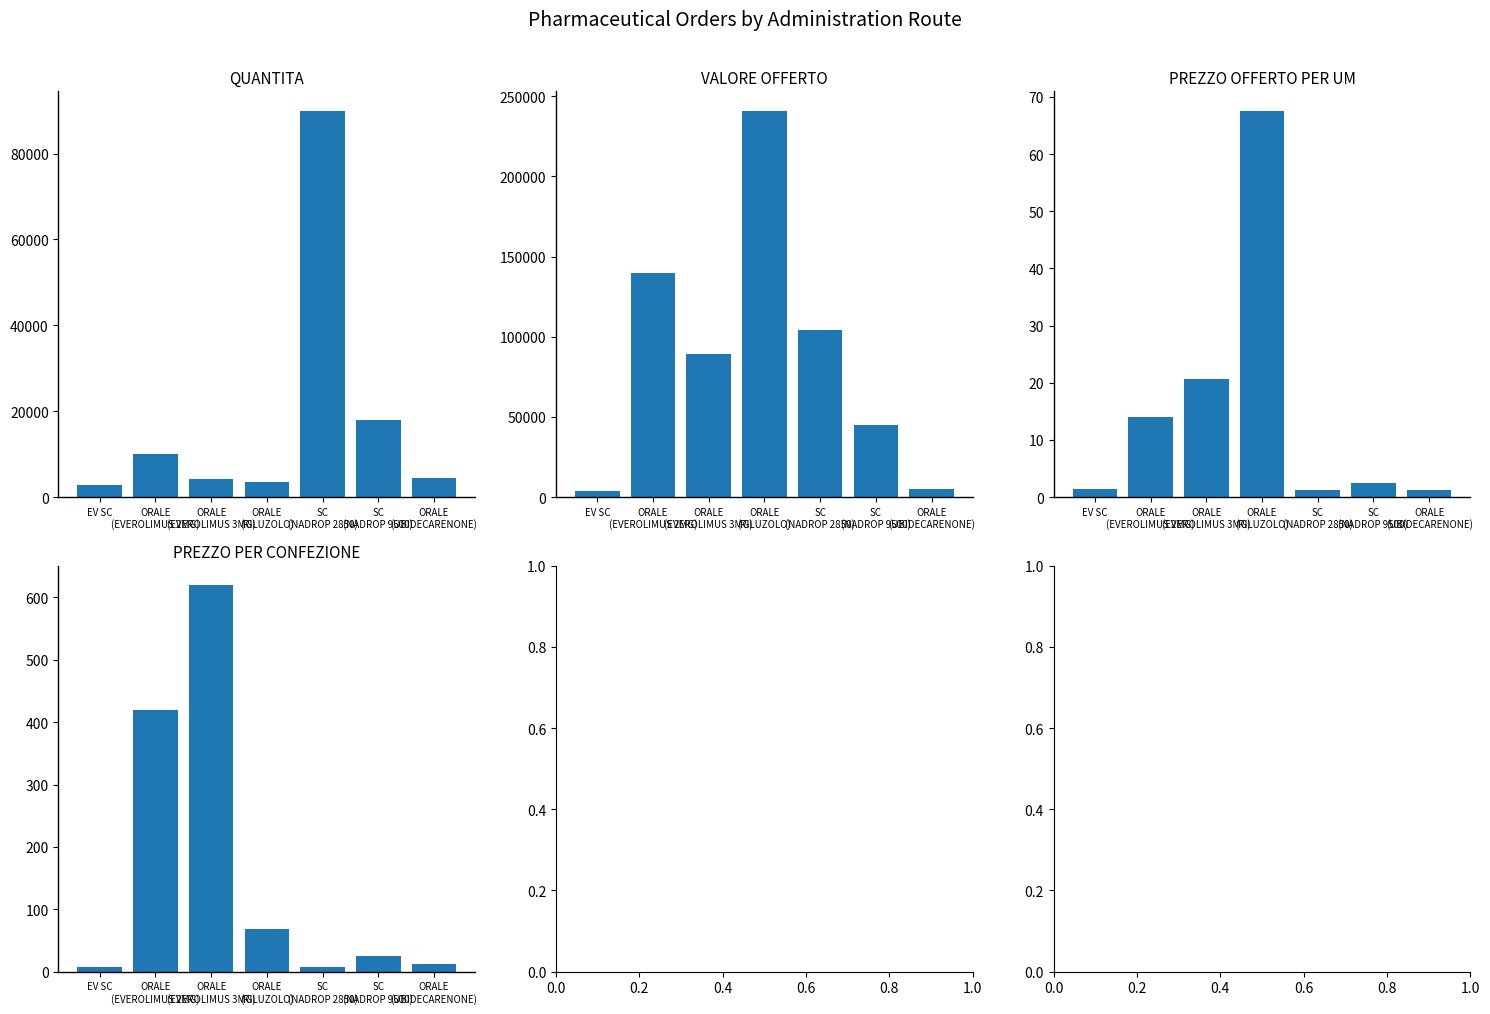

What is the maximum value for VALORE OFFERTO?

240961.0